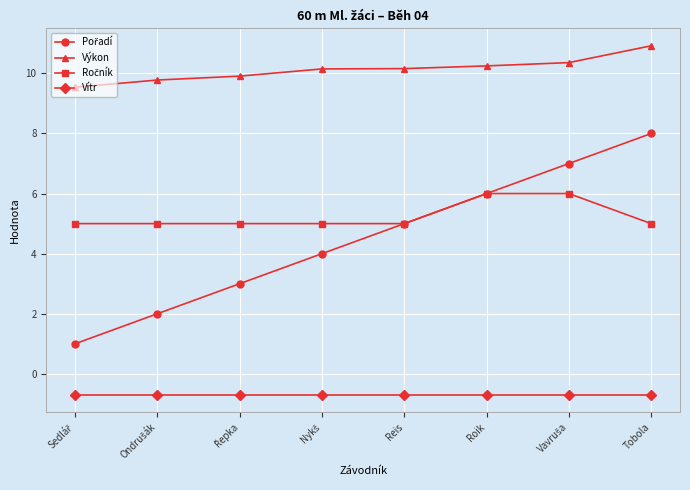

Which series has the largest total across all categories?

Výkon